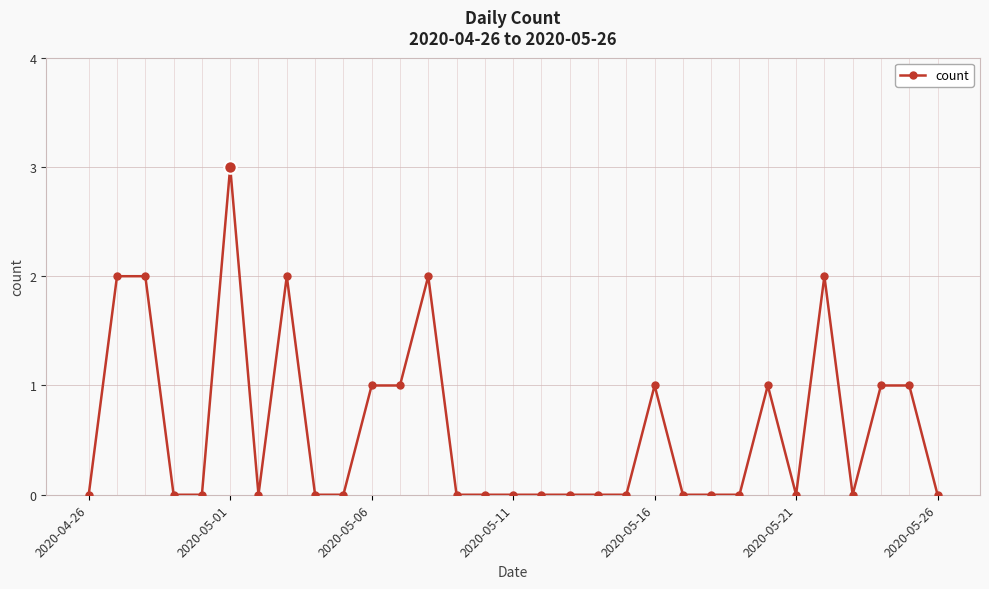

True or false: the data has more than 0 interior local peaks.

True